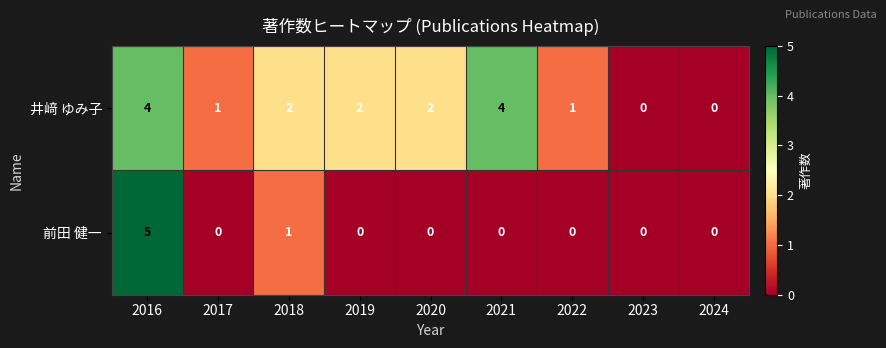

Reading left to right, what are all the values shown in this chart?

井﨑 ゆみ子: 2016=4	2017=1	2018=2	2019=2	2020=2	2021=4	2022=1	2023=0	2024=0
前田 健一: 2016=5	2017=0	2018=1	2019=0	2020=0	2021=0	2022=0	2023=0	2024=0